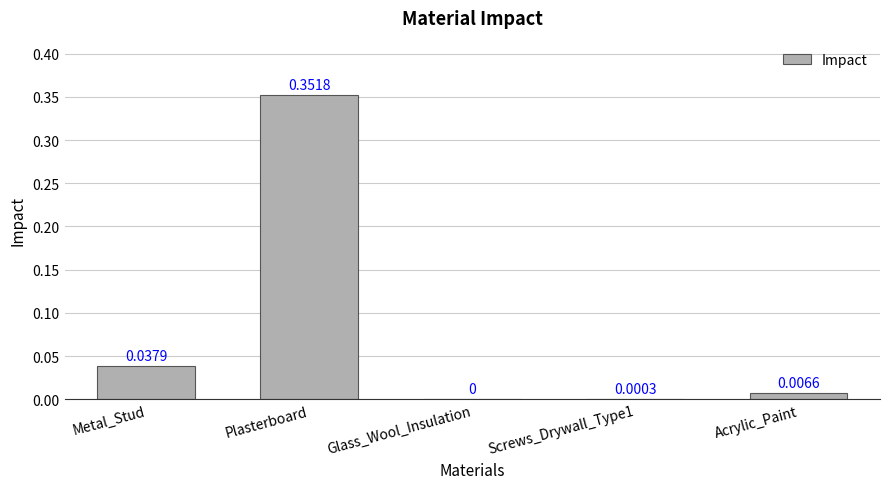

At which category does the chart reach its peak across all series?

Plasterboard